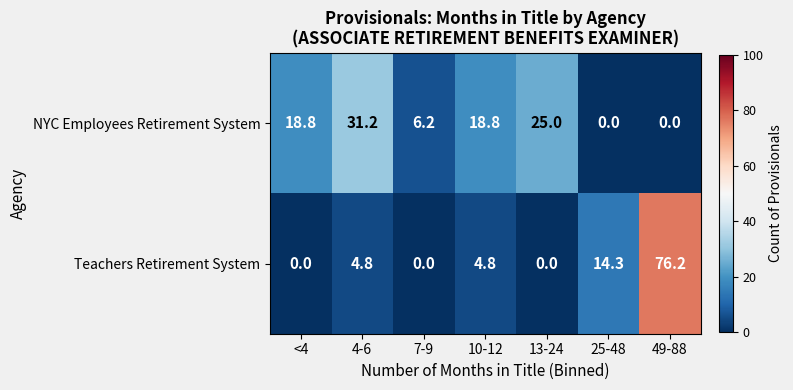

Which series changed the most between 25-48 and 49-88?

Teachers Retirement System